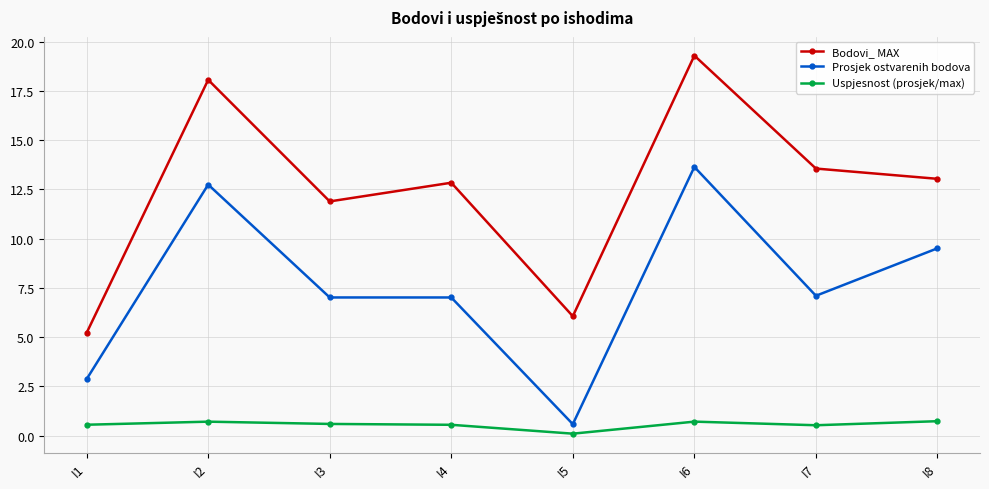

How many distinct data groups are displayed?

3